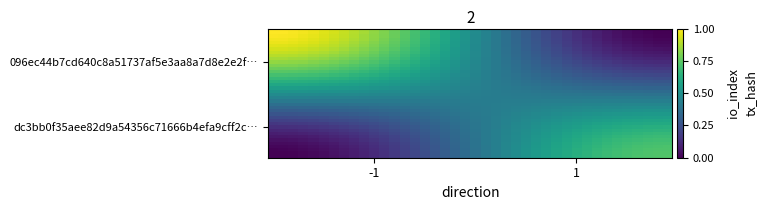

At how many categories does at least one series exceed 0?

40